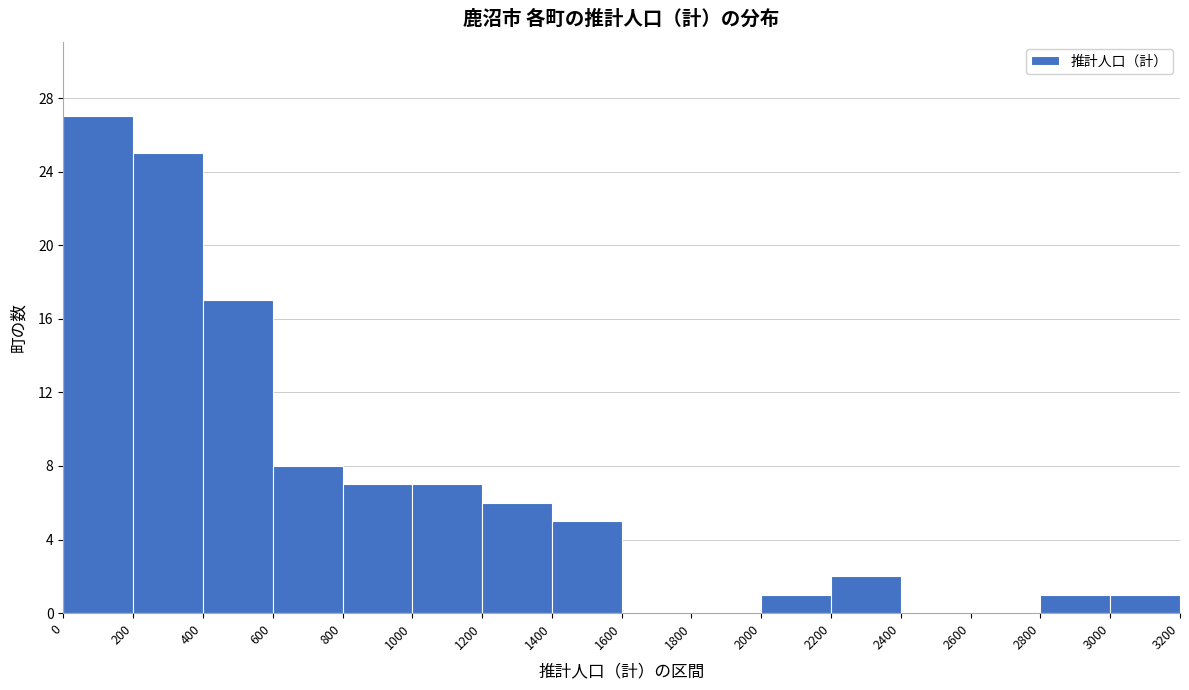

Which range on the x-axis has the tallest bar?

0 to 200